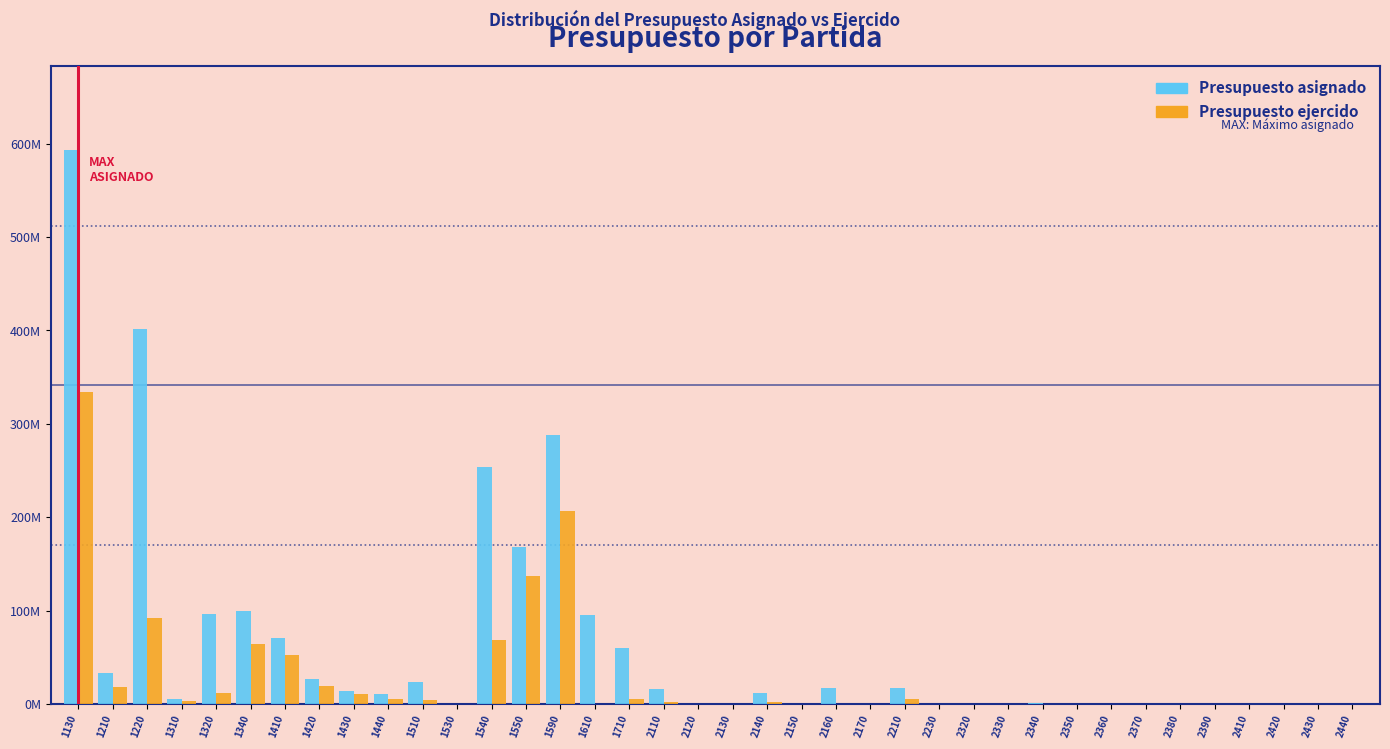

Does the chart contain stacked bars?

No